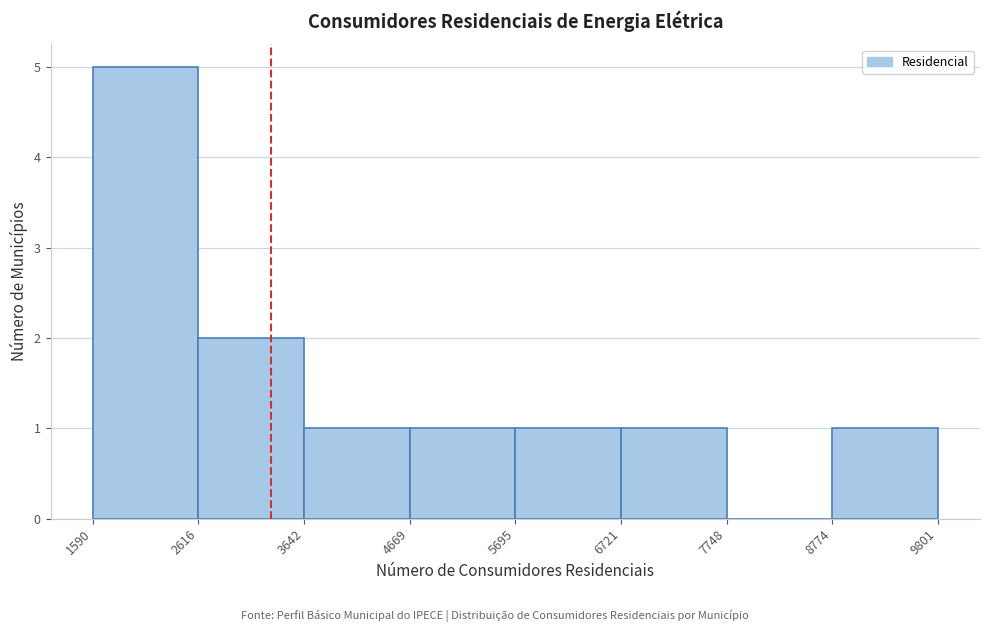

Reading left to right, list every bar in this chart as the range it spans on the x-axis followed by its height. The values are not printed on the chart, so give them approximately, as read against the axis.

1590 to 2616: 5
2616 to 3642: 2
3642 to 4669: 1
4669 to 5695: 1
5695 to 6721: 1
6721 to 7748: 1
7748 to 8774: 0
8774 to 9801: 1